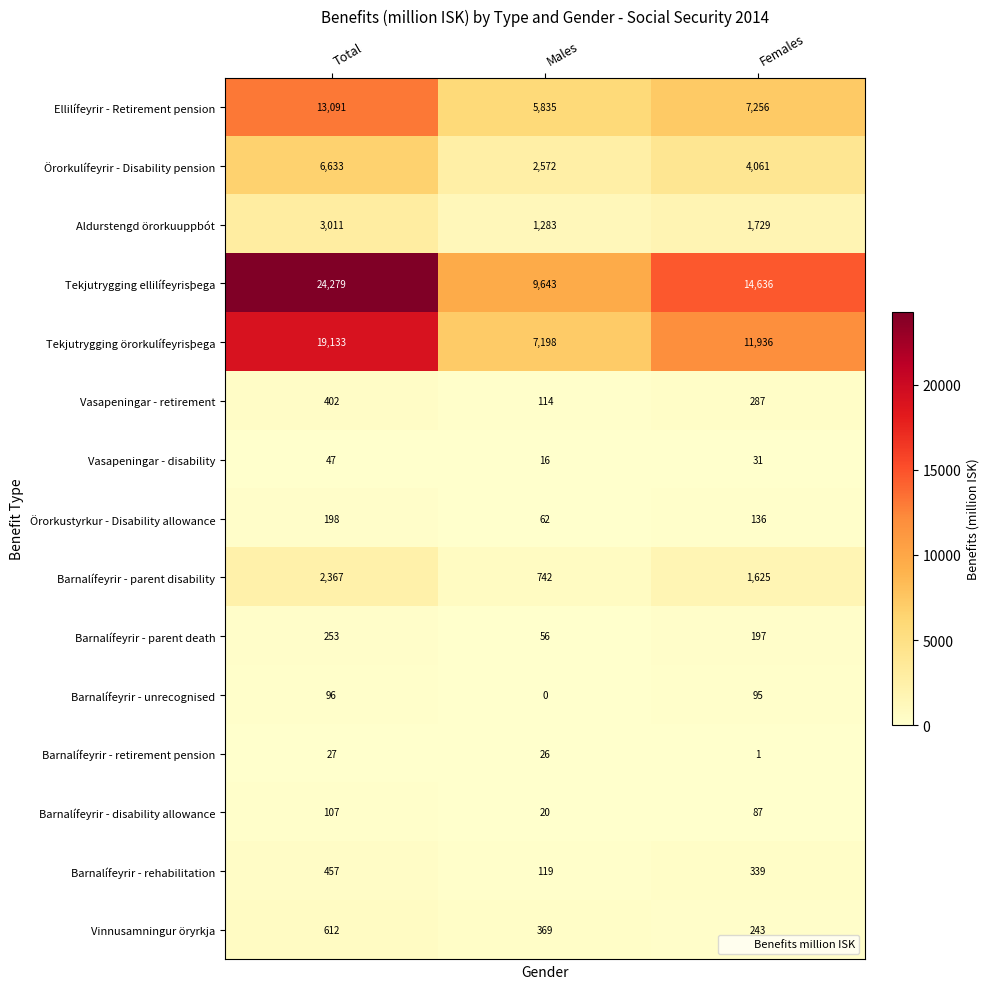

List the series in order of their peak value, highest first.

Tekjutrygging ellilífeyrisþega, Tekjutrygging örorkulífeyrisþega, Ellilífeyrir - Retirement pension, Örorkulífeyrir - Disability pension, Aldurstengd örorkuuppbót, Barnalífeyrir - parent disability, Vinnusamningur öryrkja, Barnalífeyrir - rehabilitation, Vasapeningar - retirement, Barnalífeyrir - parent death, Örorkustyrkur - Disability allowance, Barnalífeyrir - disability allowance, Barnalífeyrir - unrecognised, Vasapeningar - disability, Barnalífeyrir - retirement pension